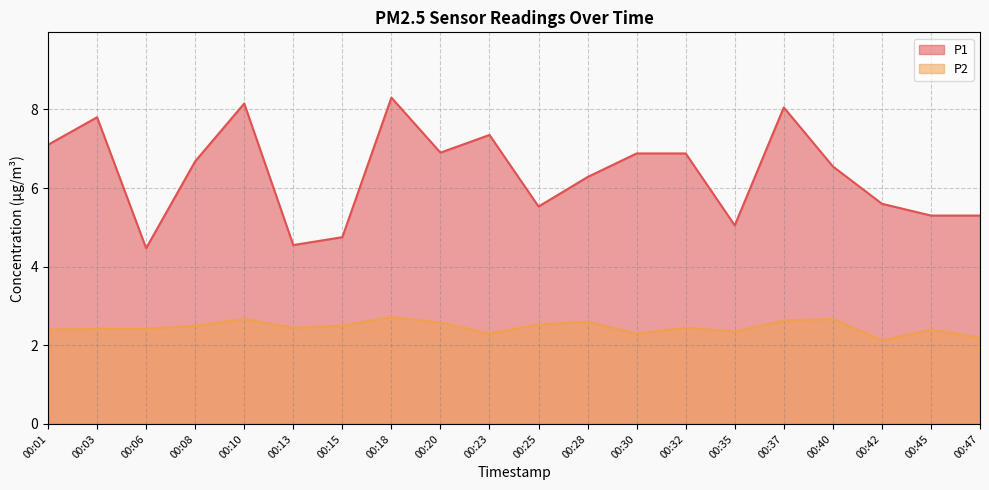

What is the total value across all series at 00:01?

9.5